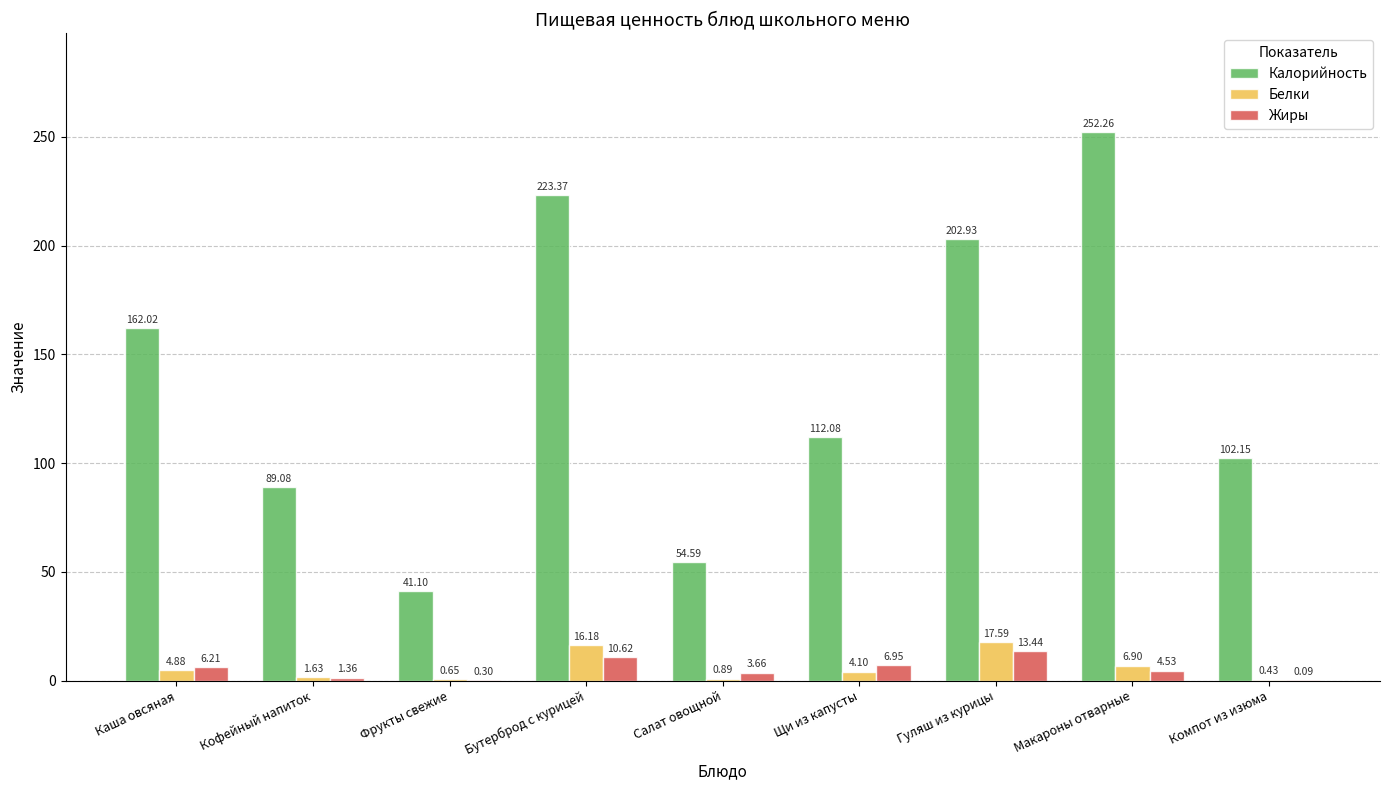

How many categories are shown in the chart?

9